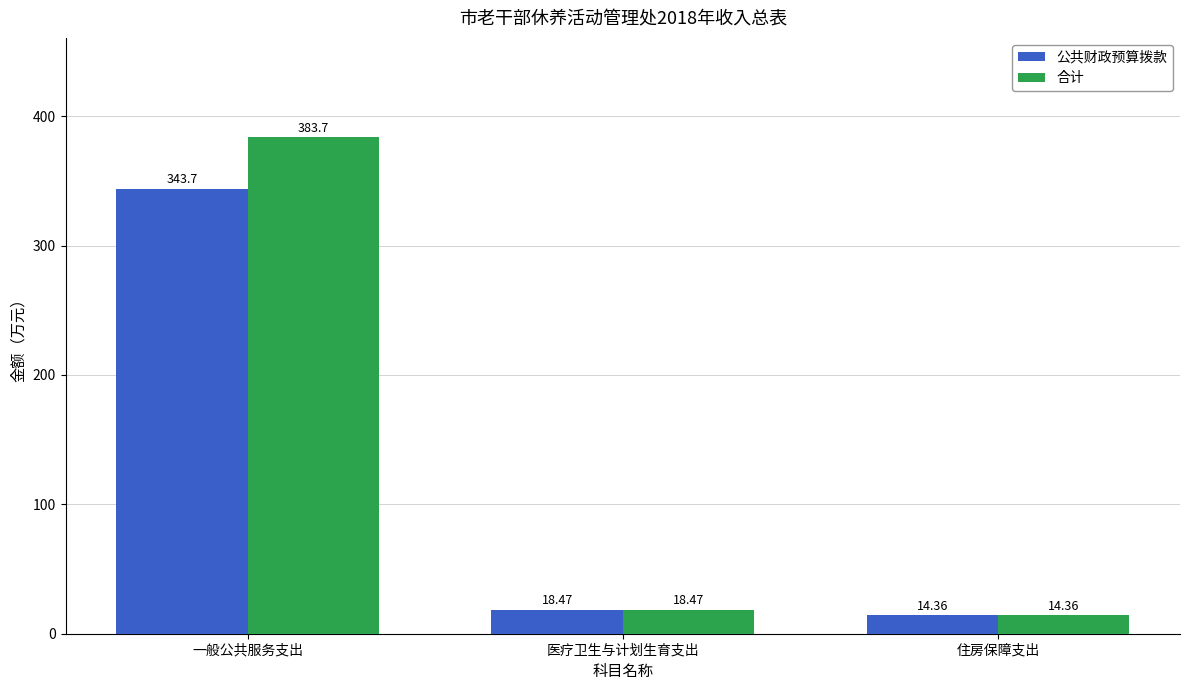

Which label corresponds to the smallest value in the chart?

住房保障支出